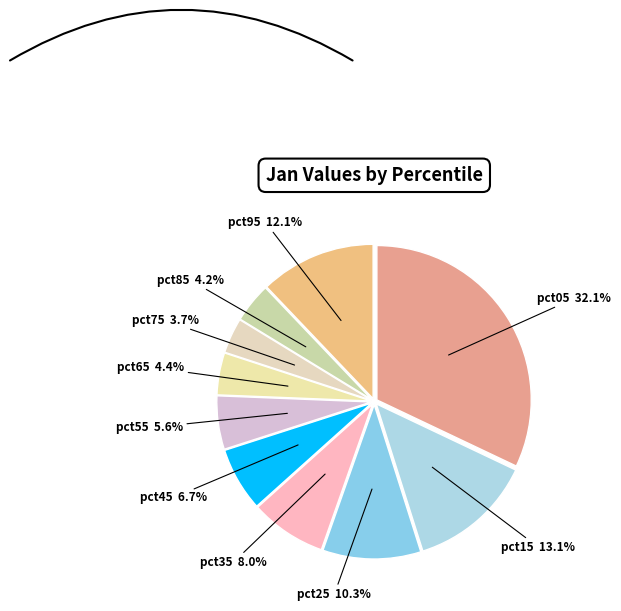

Which slice is the largest?

pct05